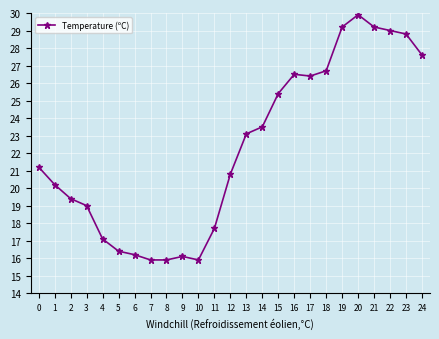

What is the change in value from 12 to 16?

+5.7